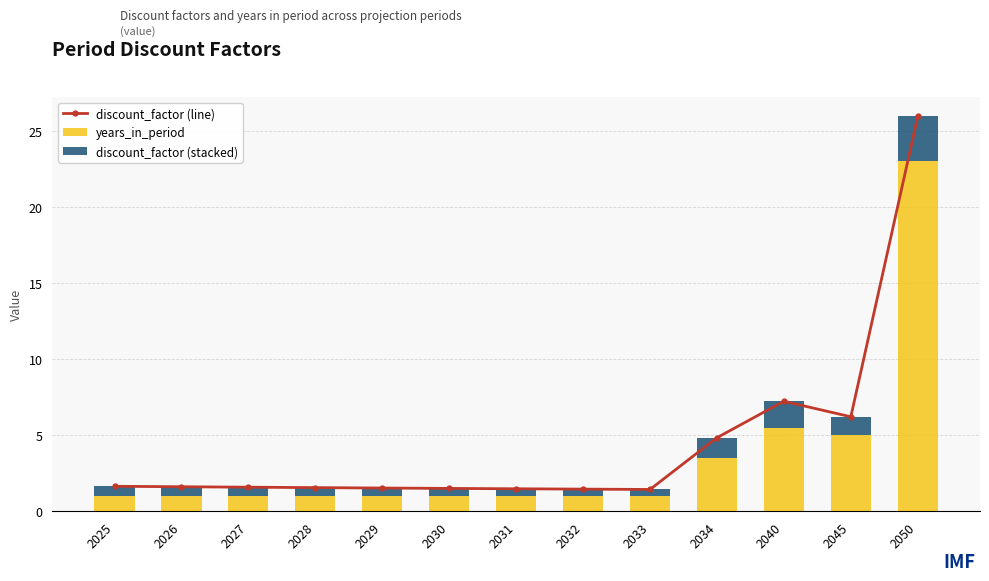

Which series changed the most between 2032 and 2040?

discount_factor (line)